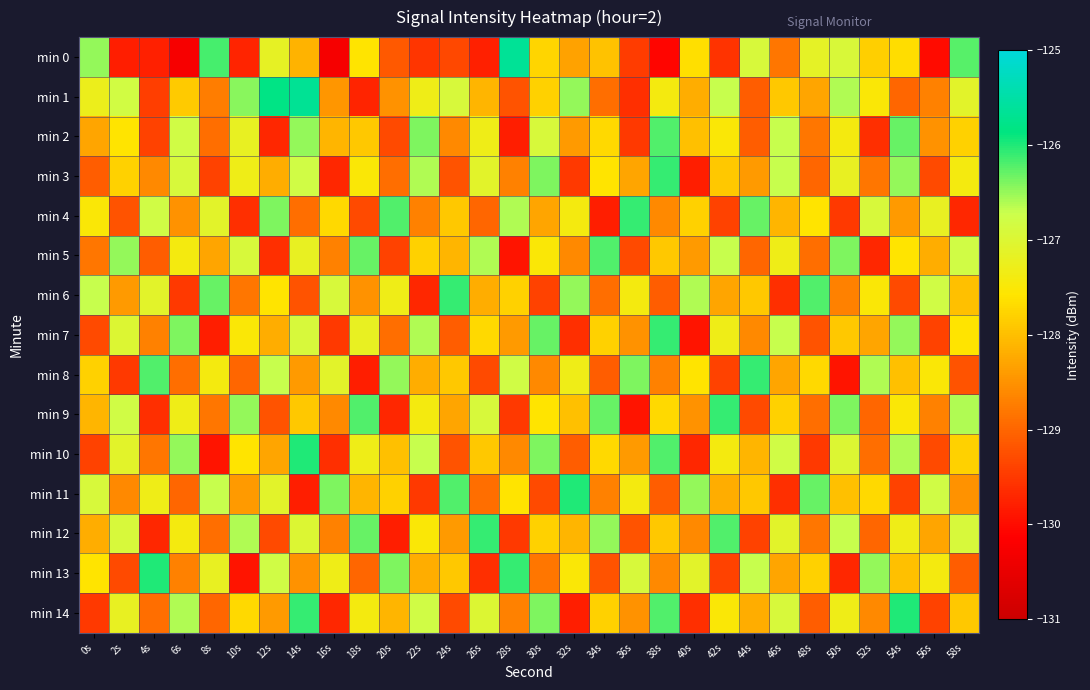

Rank the series by their maximum value, from highest to lowest.

min 0, min 1, min 10, min 11, min 13, min 14, min 3, min 4, min 6, min 7, min 8, min 9, min 12, min 2, min 5